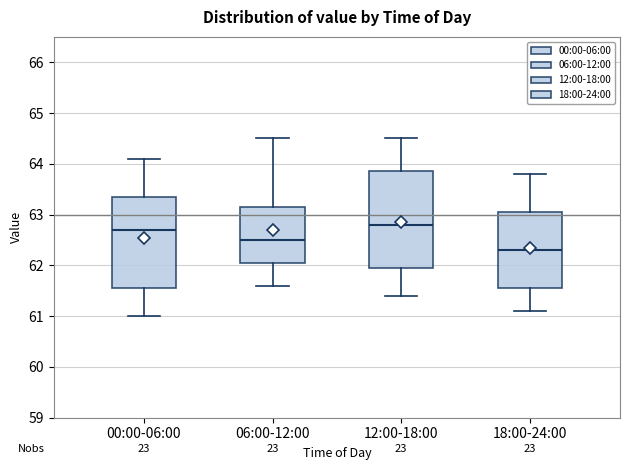

Reading left to right, transcribe this box plot: for each box, give where its median line is, the range the box spans, and where its two whiskers end, as read against the y-axis. The values are not printed on the chart, so give them approximately, as read against the axis.

00:00-06:00: median 62.7, box 61.6 to 63.4, whiskers 61.0 to 64.1
06:00-12:00: median 62.5, box 62.1 to 63.2, whiskers 61.6 to 64.5
12:00-18:00: median 62.8, box 62.0 to 63.9, whiskers 61.4 to 64.5
18:00-24:00: median 62.3, box 61.6 to 63.1, whiskers 61.1 to 63.8